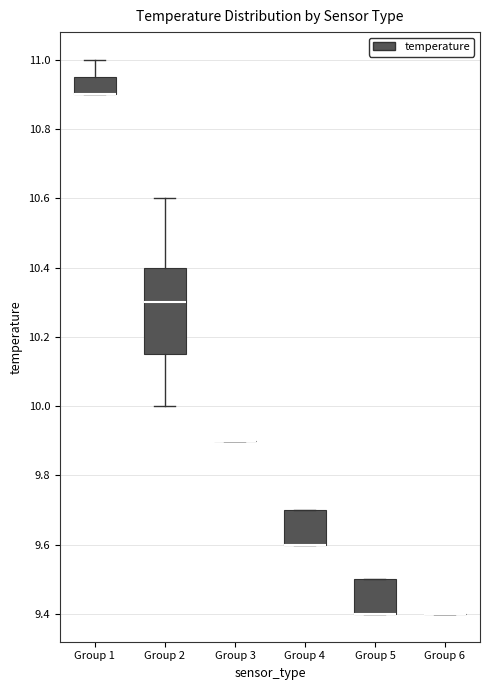

Reading left to right, transcribe this box plot: for each box, give where its median line is, the range the box spans, and where its two whiskers end, as read against the y-axis. The values are not printed on the chart, so give them approximately, as read against the axis.

Group 1: median 10.90 (drawn on the box's lower edge), box 10.90 to 10.96, whiskers 10.90 to 11.00
Group 2: median 10.30, box 10.16 to 10.40, whiskers 10.00 to 10.60
Group 3: box collapsed to a line at 9.90, whiskers 9.90 to 9.90
Group 4: median 9.60 (drawn on the box's lower edge), box 9.60 to 9.70, whiskers 9.60 to 9.70
Group 5: median 9.40 (drawn on the box's lower edge), box 9.40 to 9.50, whiskers 9.40 to 9.50
Group 6: box collapsed to a line at 9.40, whiskers 9.40 to 9.40